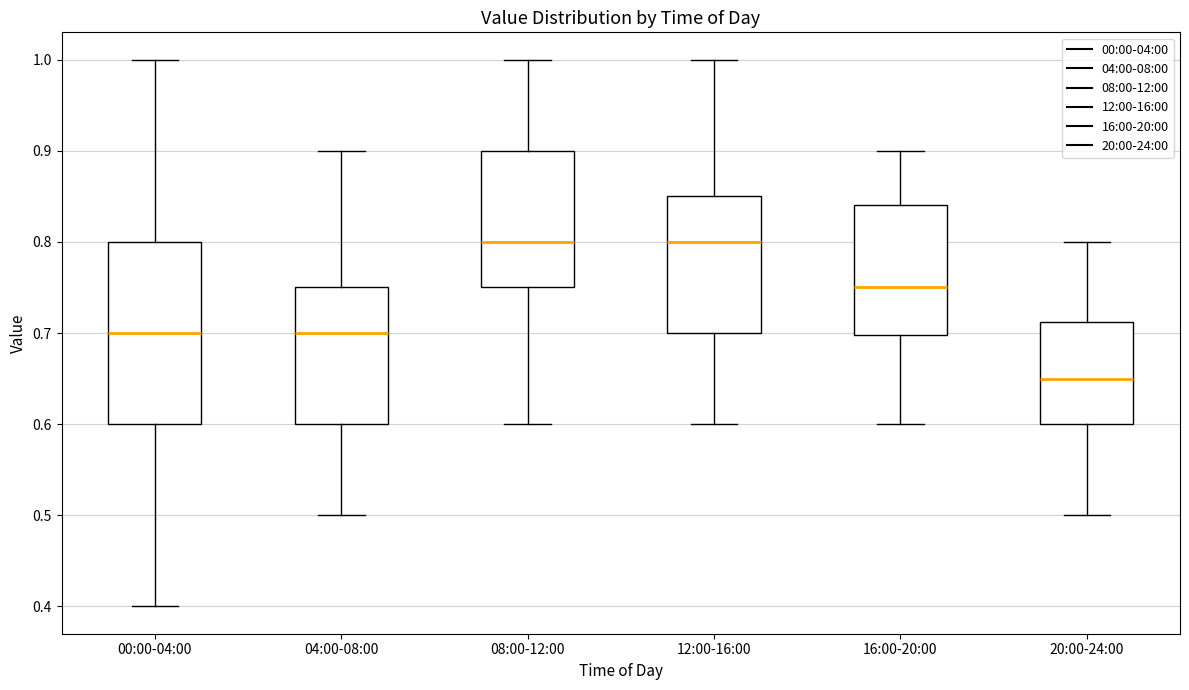

Reading left to right, read every box against the y-axis: the position of its median line, the range the box covers, and the ends of its whiskers. The values are not printed on the chart, so give them approximately, as read against the axis.

00:00-04:00: median 0.70, box 0.60 to 0.80, whiskers 0.40 to 1.00
04:00-08:00: median 0.70, box 0.60 to 0.75, whiskers 0.50 to 0.90
08:00-12:00: median 0.80, box 0.75 to 0.90, whiskers 0.60 to 1.00
12:00-16:00: median 0.80, box 0.70 to 0.85, whiskers 0.60 to 1.00
16:00-20:00: median 0.75, box 0.70 to 0.84, whiskers 0.60 to 0.90
20:00-24:00: median 0.65, box 0.60 to 0.71, whiskers 0.50 to 0.80